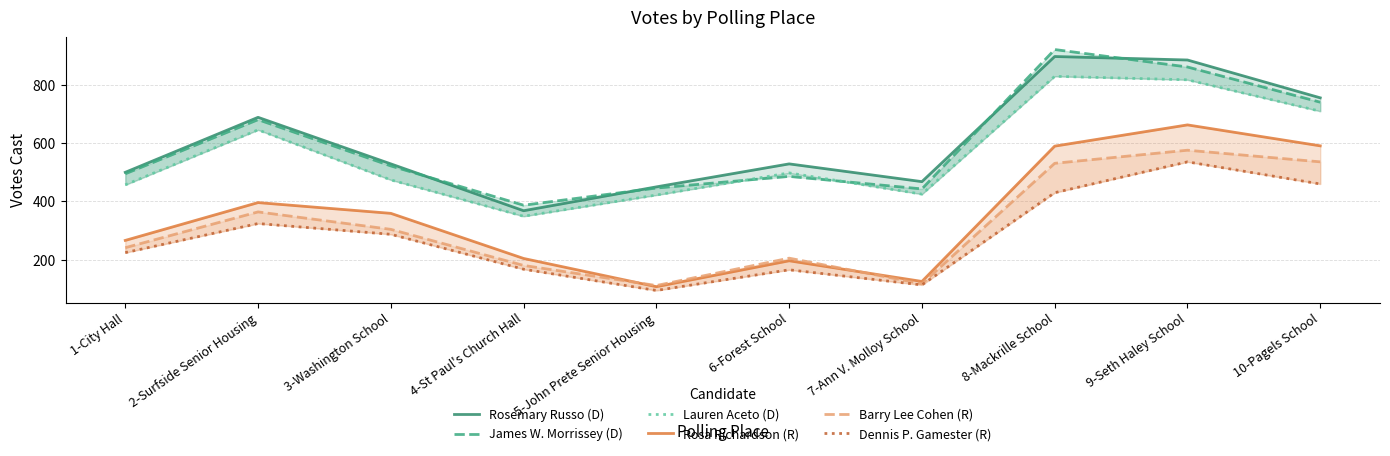

Between 4-St Paul's Church Hall and 3-Washington School, which is larger?

3-Washington School